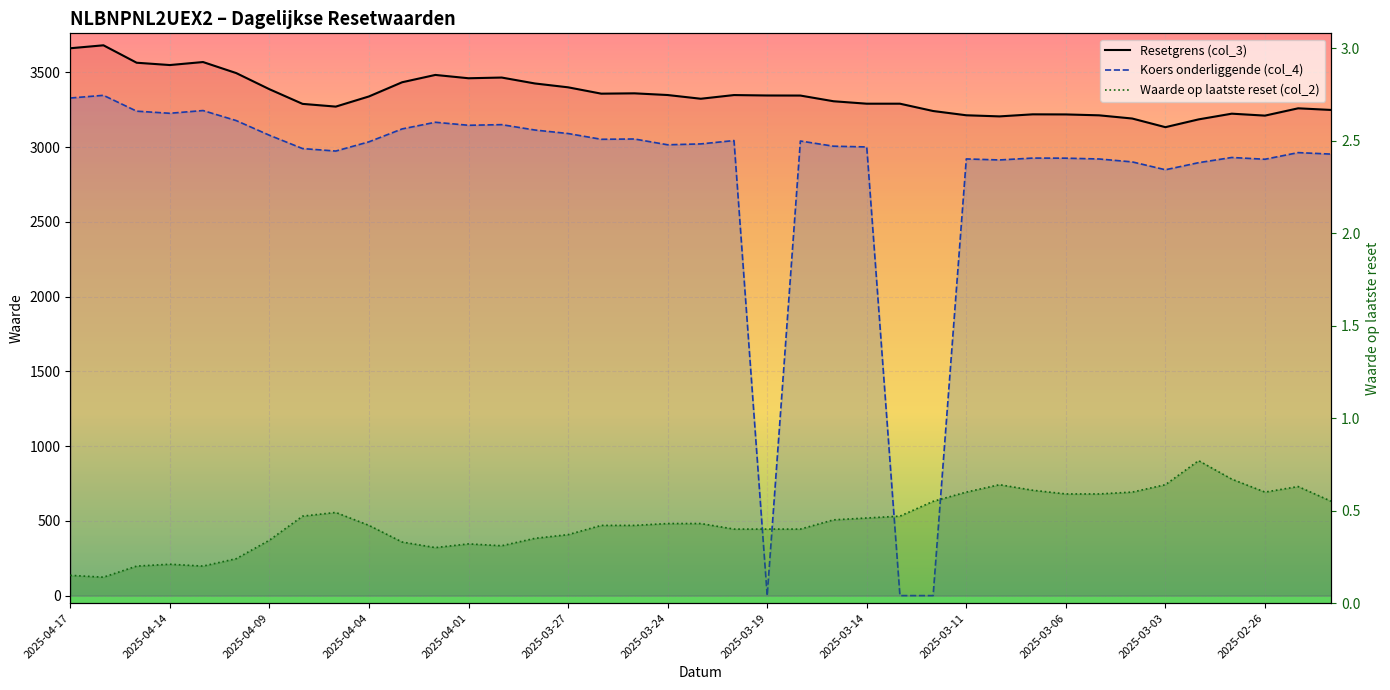

What is the difference between the Koers onderliggende (col_4) values at 2025-03-17 and 2025-02-27?

75.5